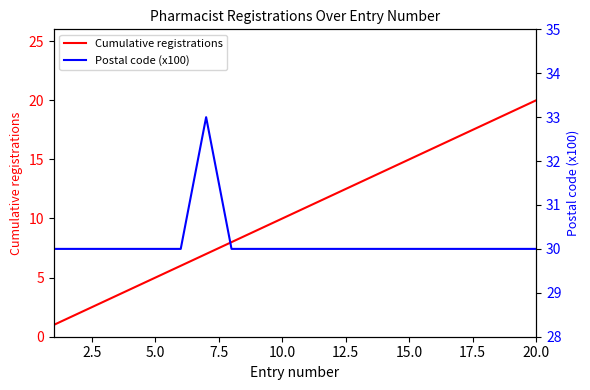

At which label does Cumulative registrations reach its peak?

20.0